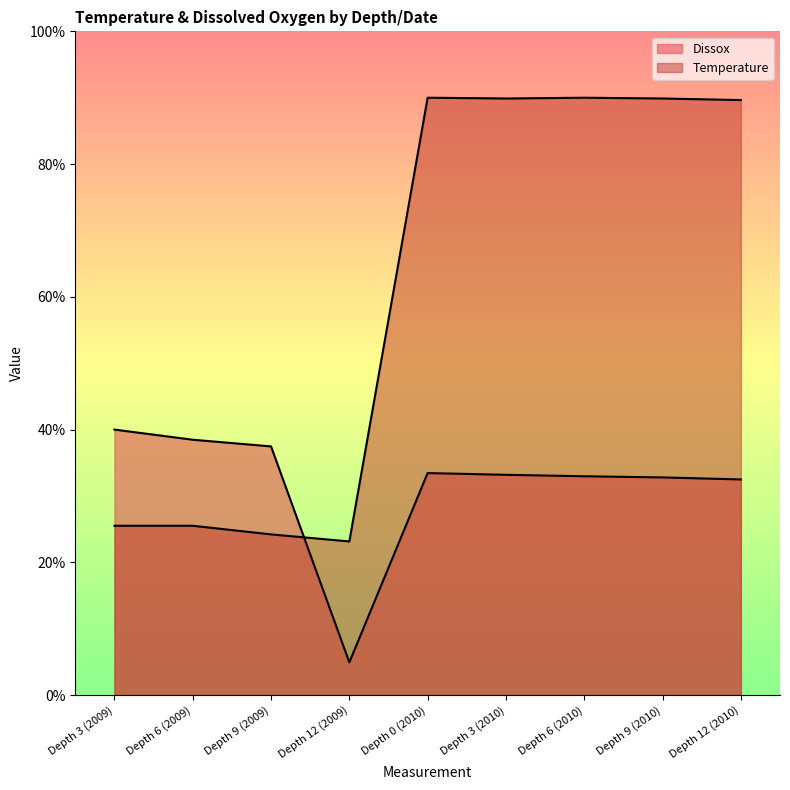

Where is the first local minimum for Temperature?

Depth 12 (2009)